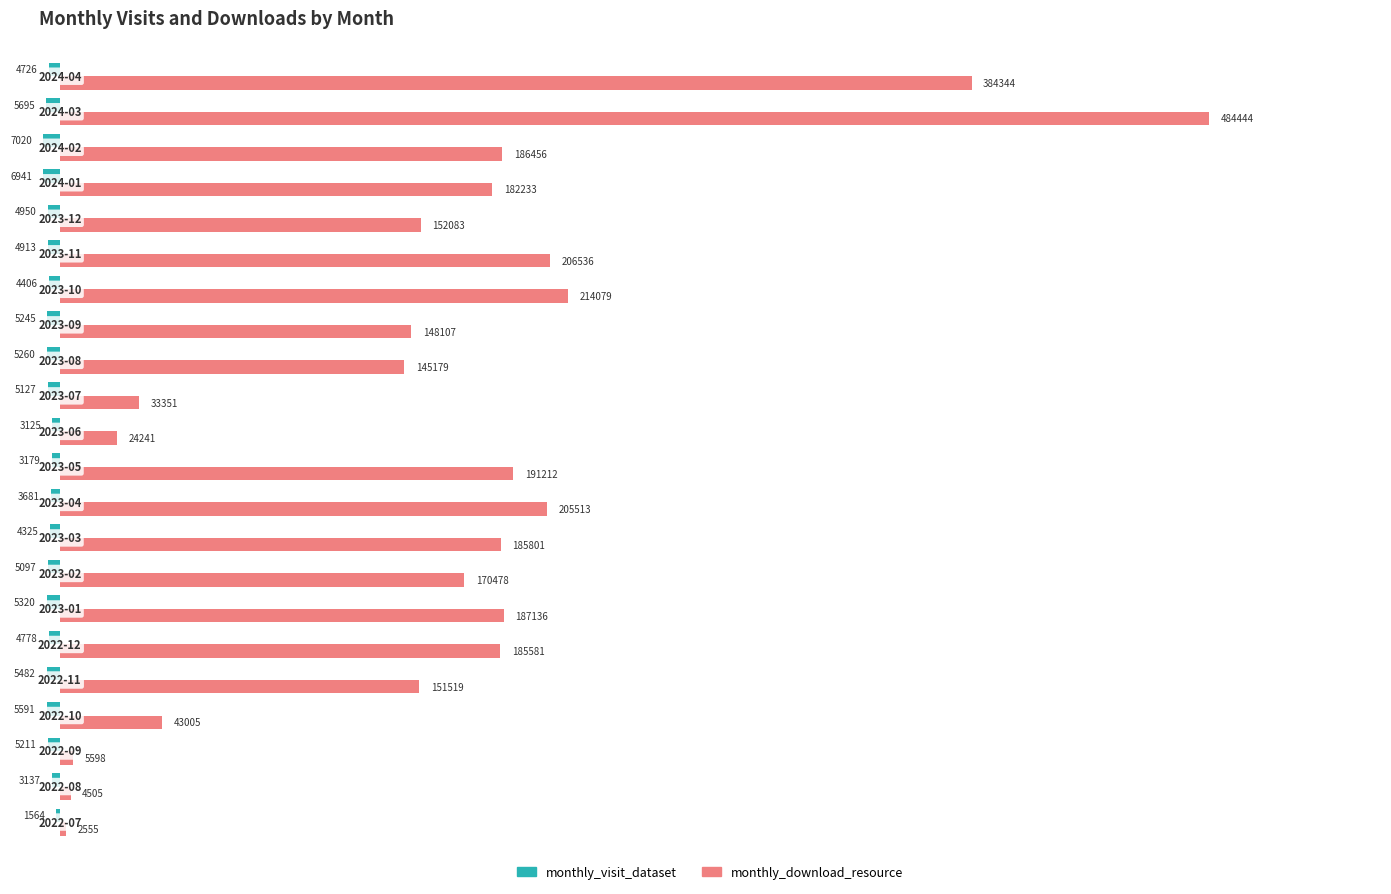

What is the maximum value for monthly_download_resource?

484444